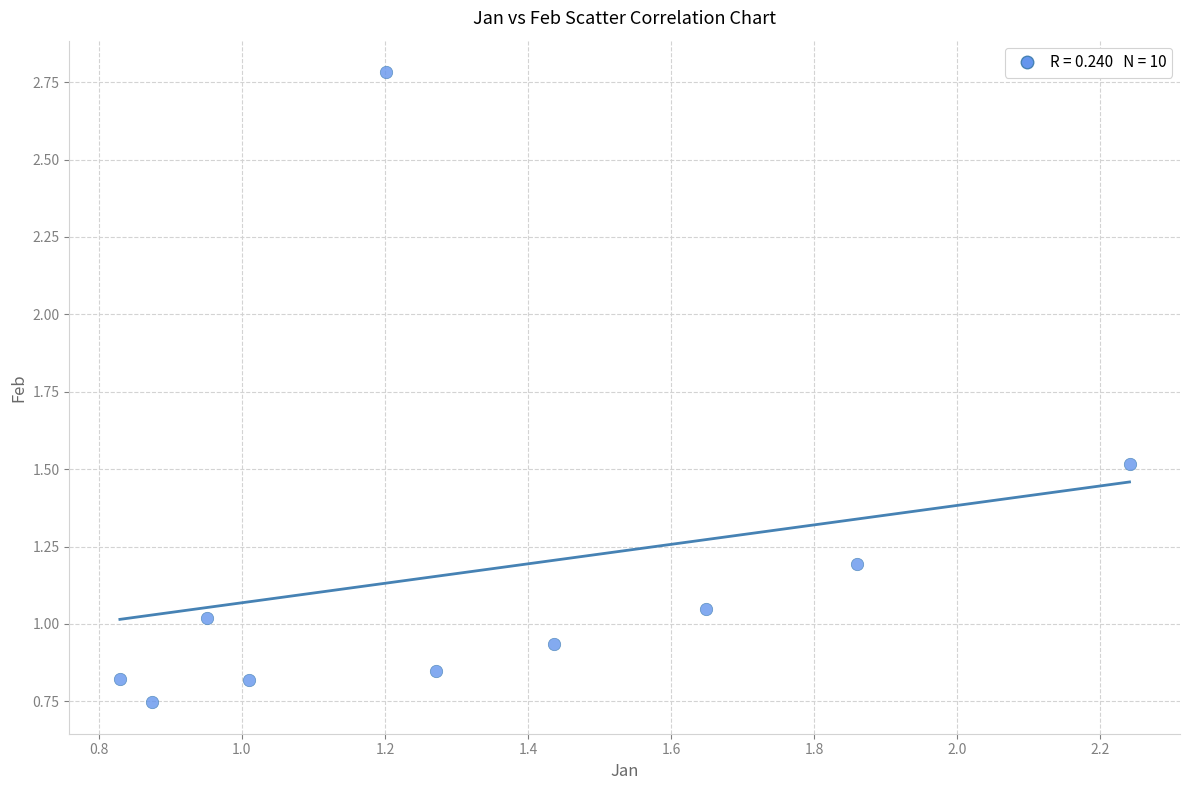

What is the range of X values (max minus min)?

1.4